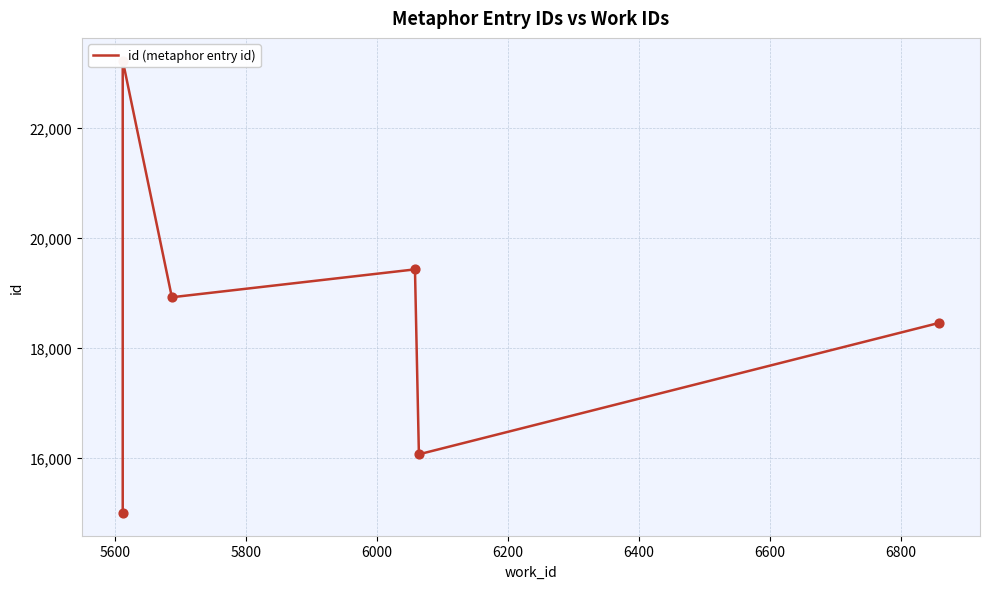

Between 5600 and 5800, which is larger?

5600